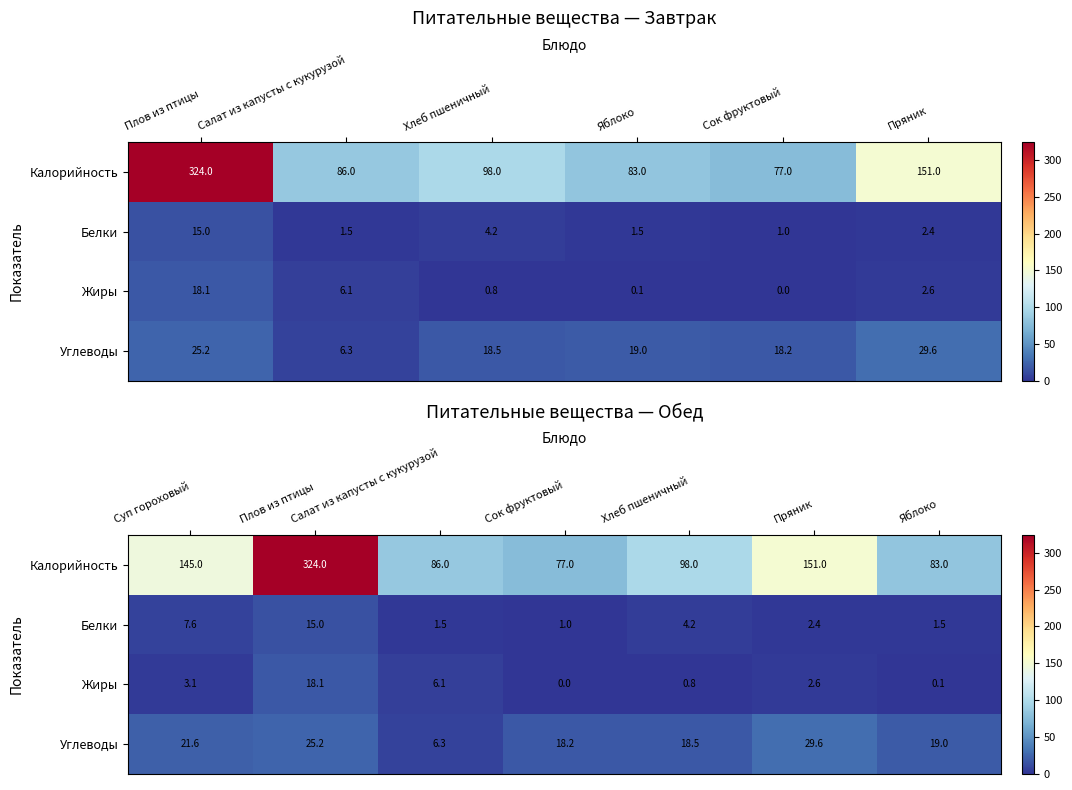

Which series has the largest range (max minus min)?

Калорийность